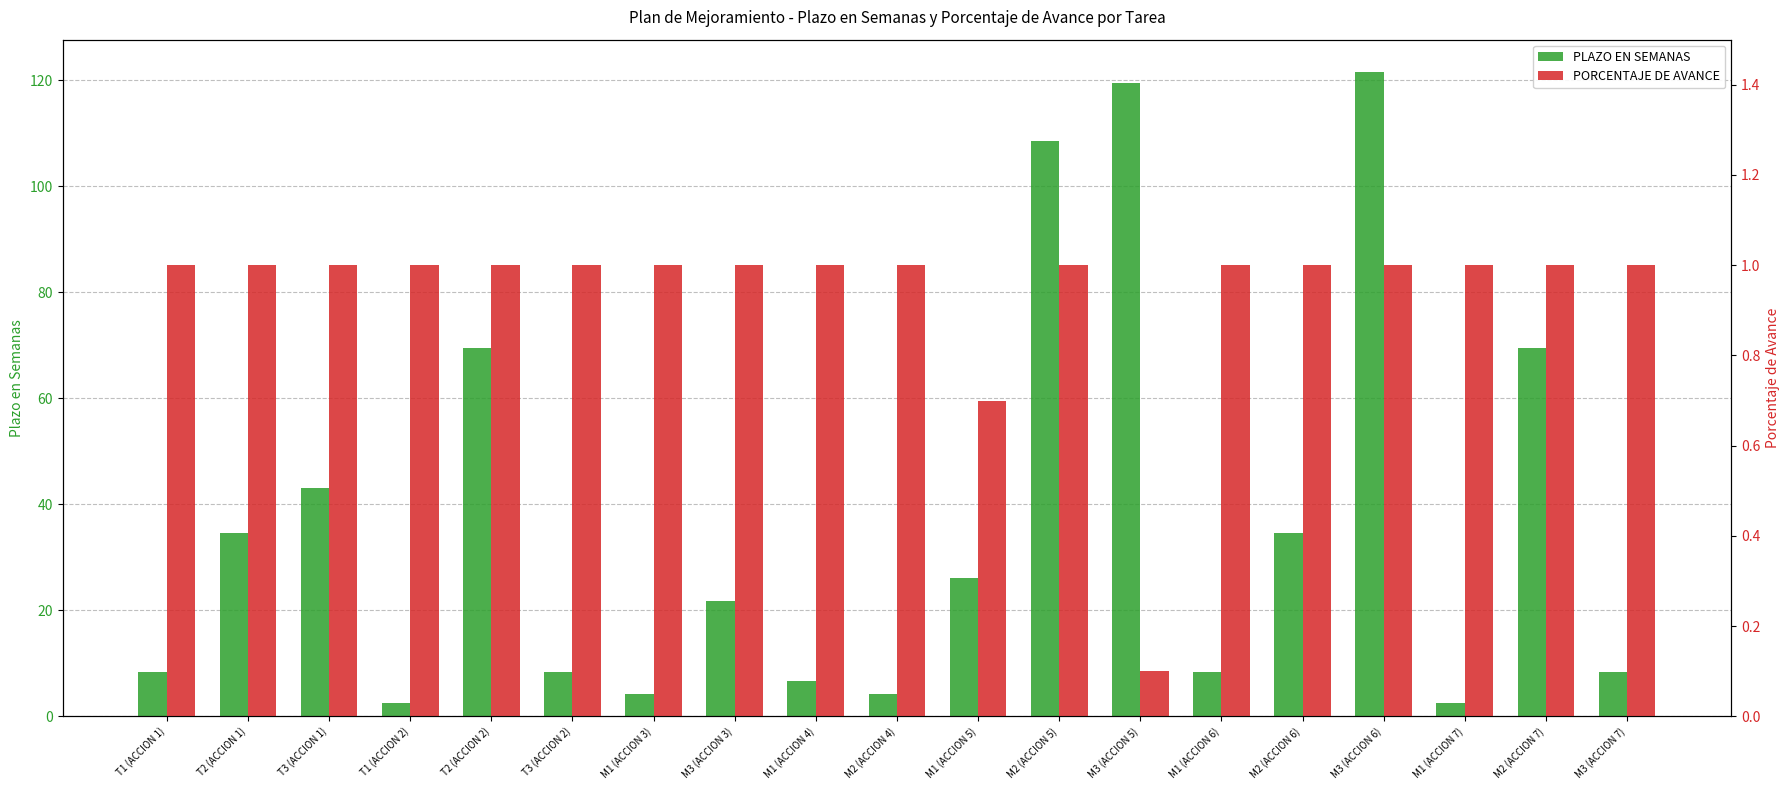

At which label does PLAZO EN SEMANAS first exceed 21?

T2 (ACCION 1)